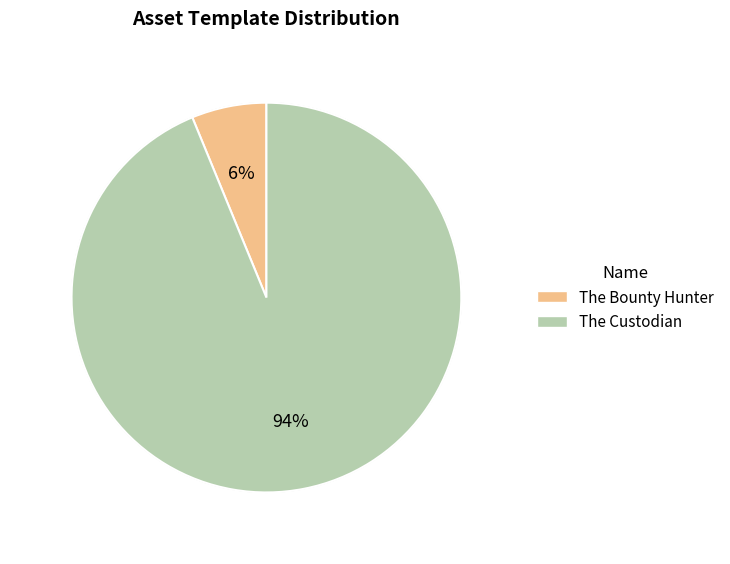

Rank the categories by value from lowest to highest.

The Bounty Hunter, The Custodian